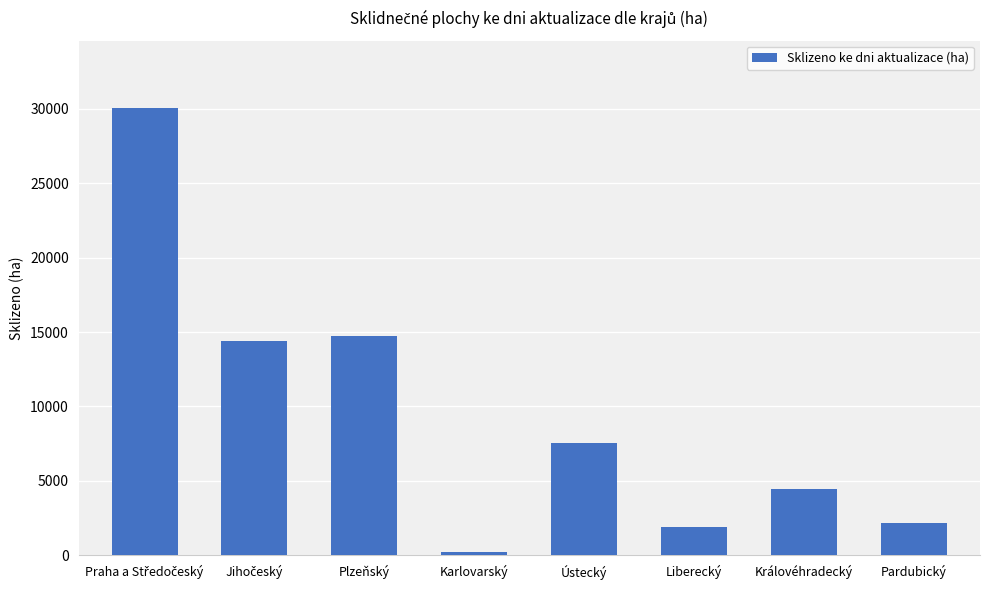

What value does the data have at Plzeňský?

14764.0